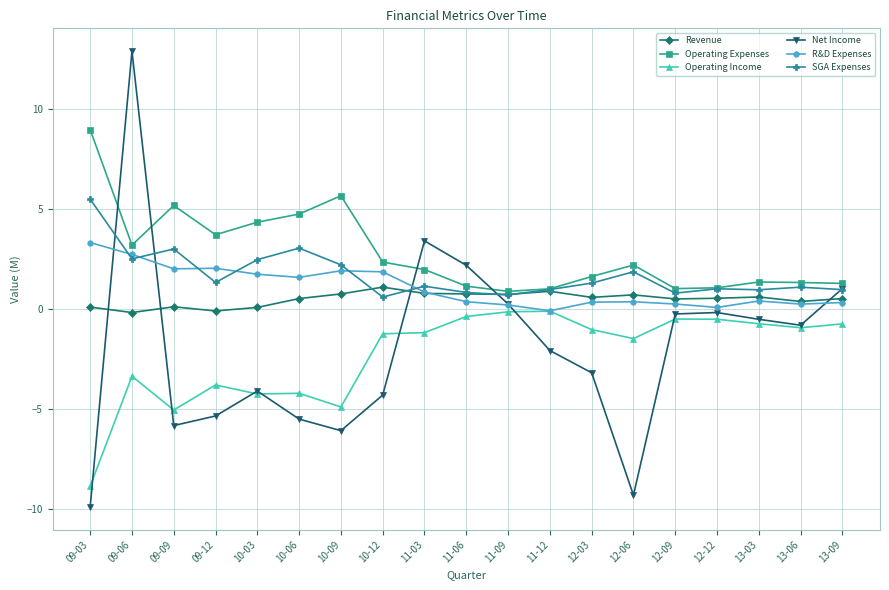

True or false: Net Income has more than 2 points higher than both neighbors.

True